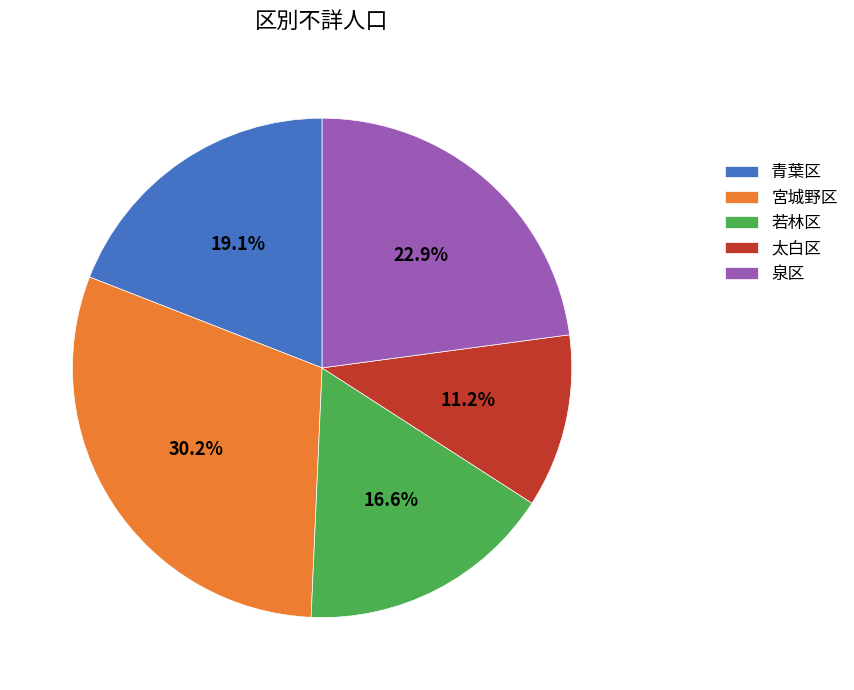

Is the sum of 青葉区 and 宮城野区 greater than half?

No